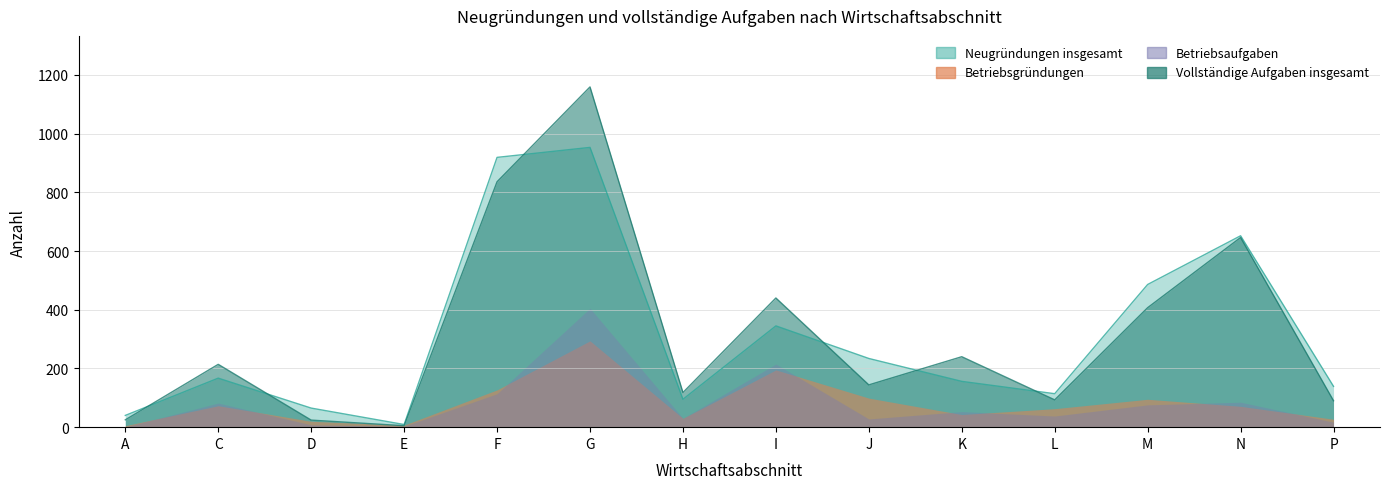

At which label does Vollständige Aufgaben insgesamt first exceed 214?

F